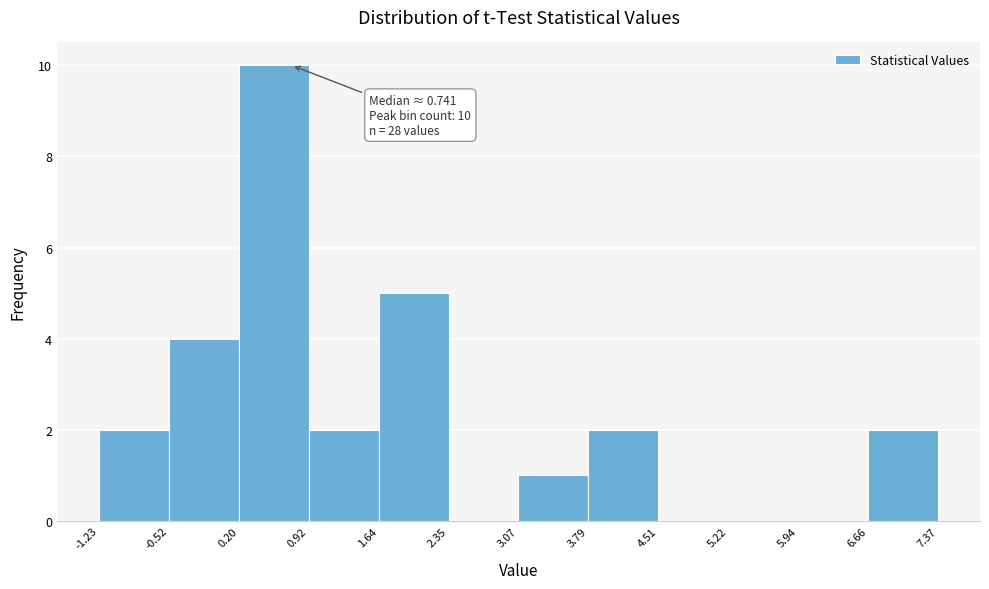

Which range on the x-axis has the tallest bar?

0.20 to 0.92